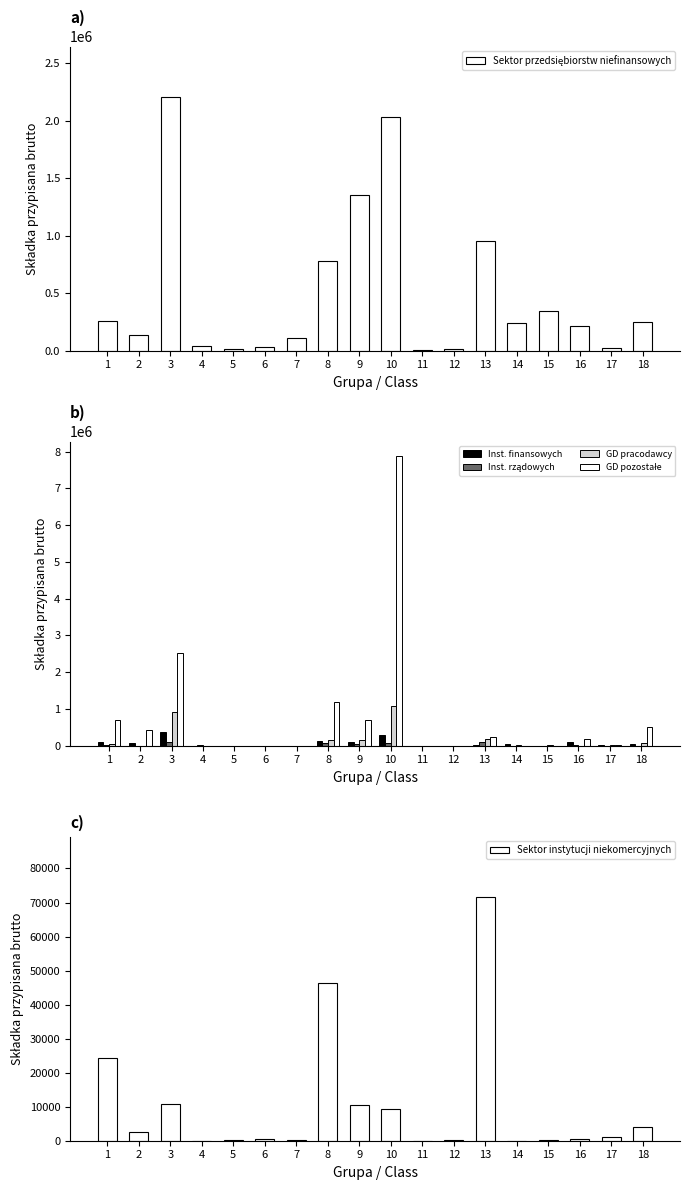

Between 3 and 15, which series saw the biggest shift?

GD pozostałe